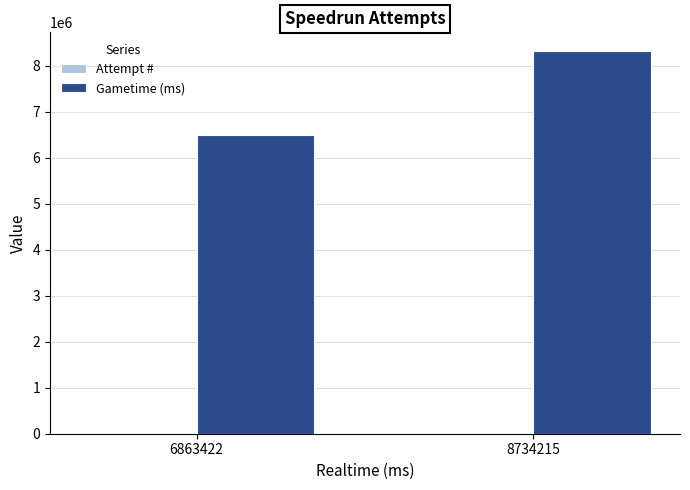

At which label is Gametime (ms) closest to 7407010?

6863422